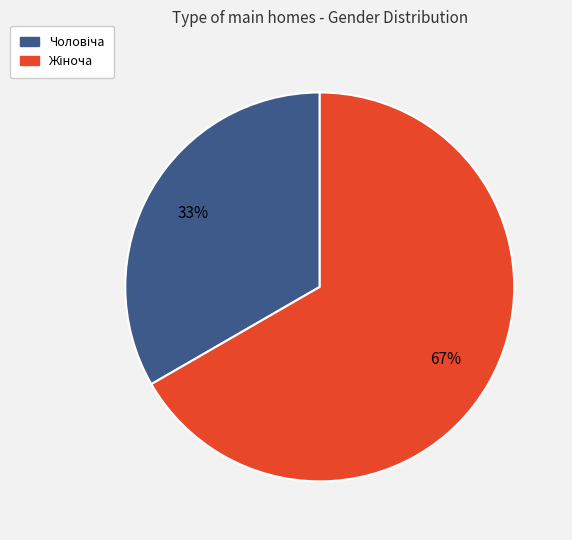

To the nearest percent, what is the average slice percentage?

50%